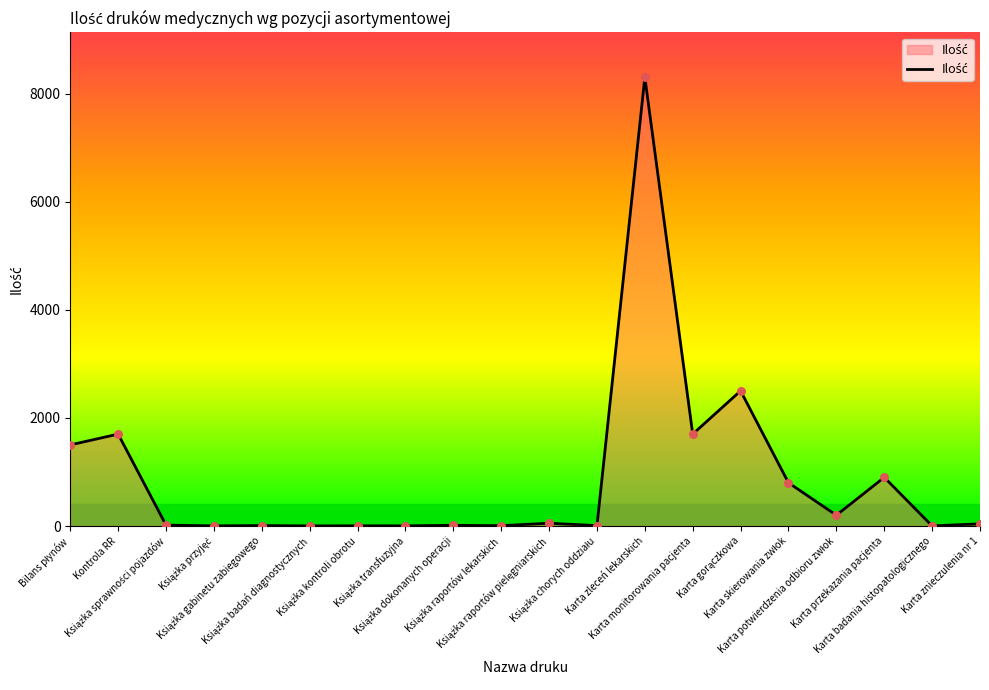

What is the maximum value shown in the chart?

8300